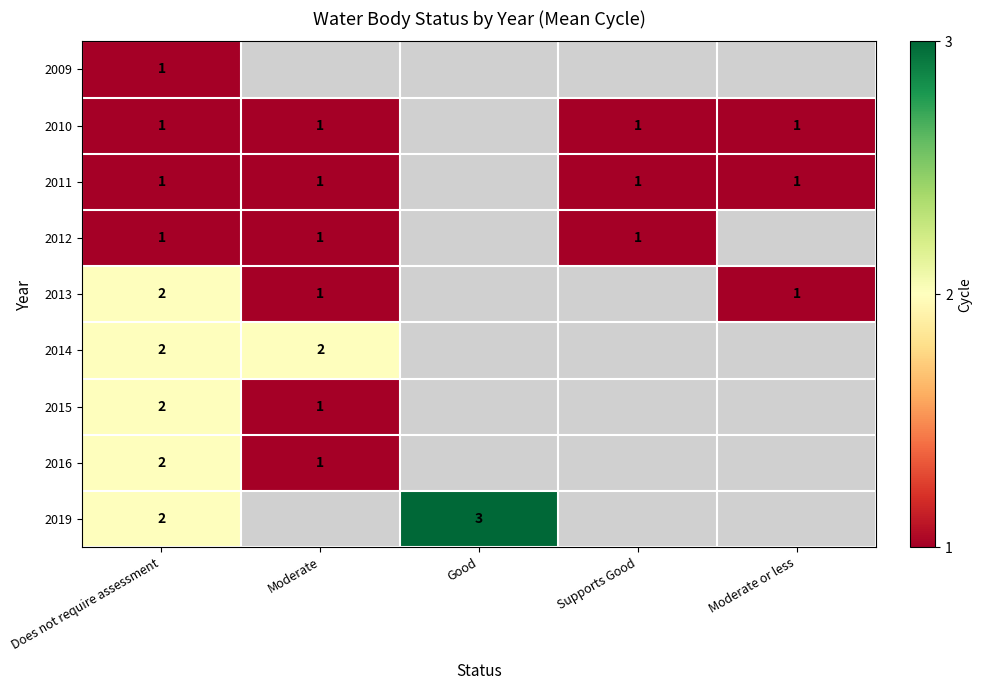

What is the difference between the highest and lowest values at Does not require assessment?

1